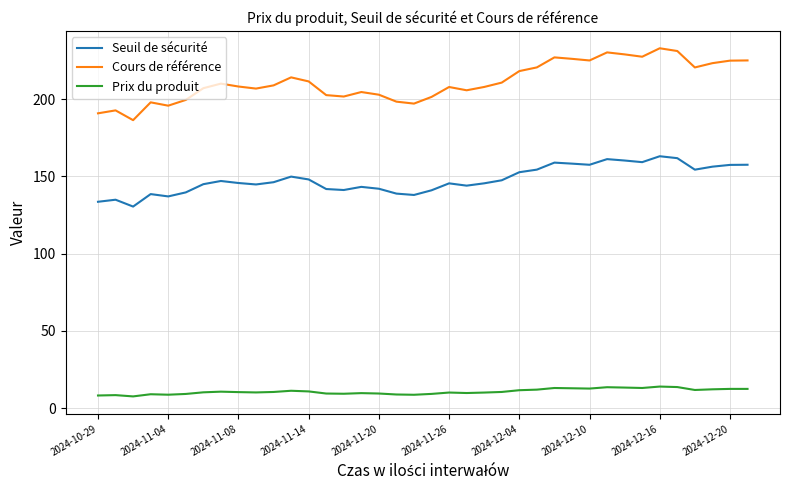

Rank the series by their maximum value, from lowest to highest.

Prix du produit, Seuil de sécurité, Cours de référence